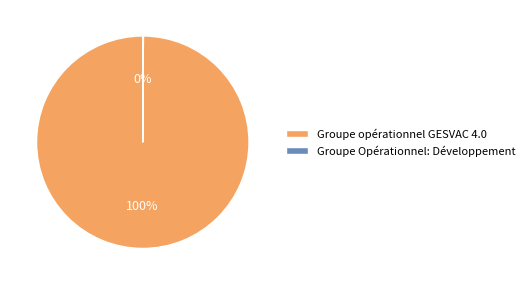

Which slice represents more than half of the pie?

Groupe opérationnel GESVAC 4.0